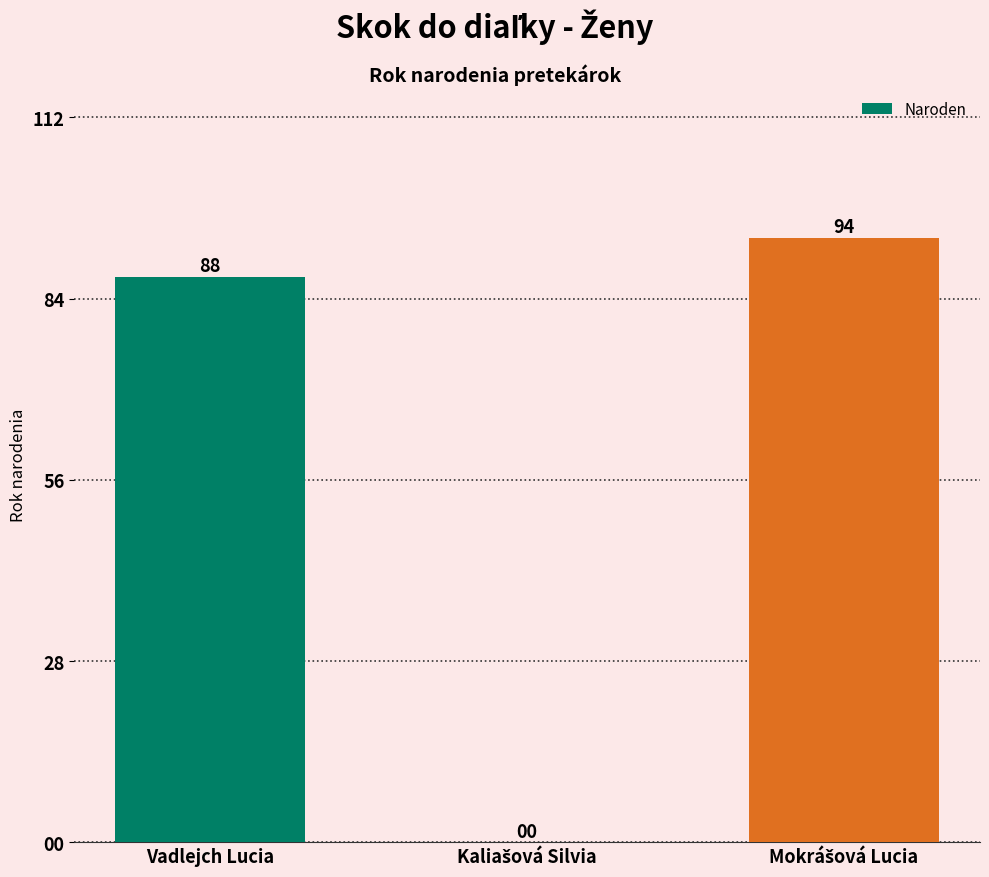

What is the greatest value displayed?

94